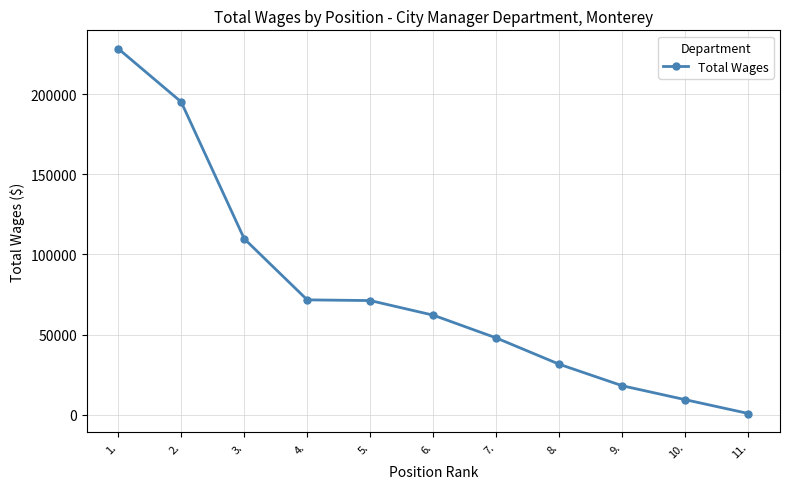

True or false: the data shows 66549 at 7..

False